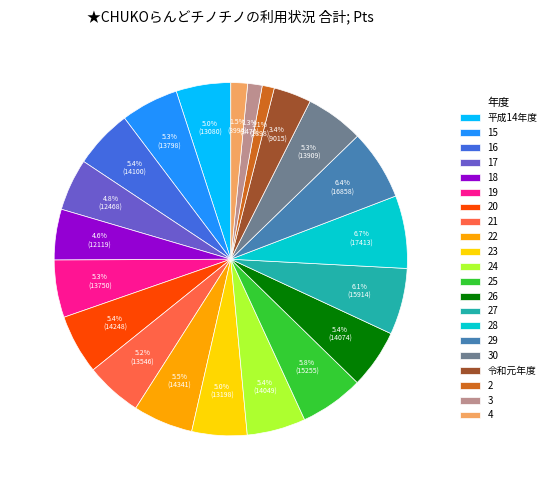

Does 2 account for over 50% of the chart?

No